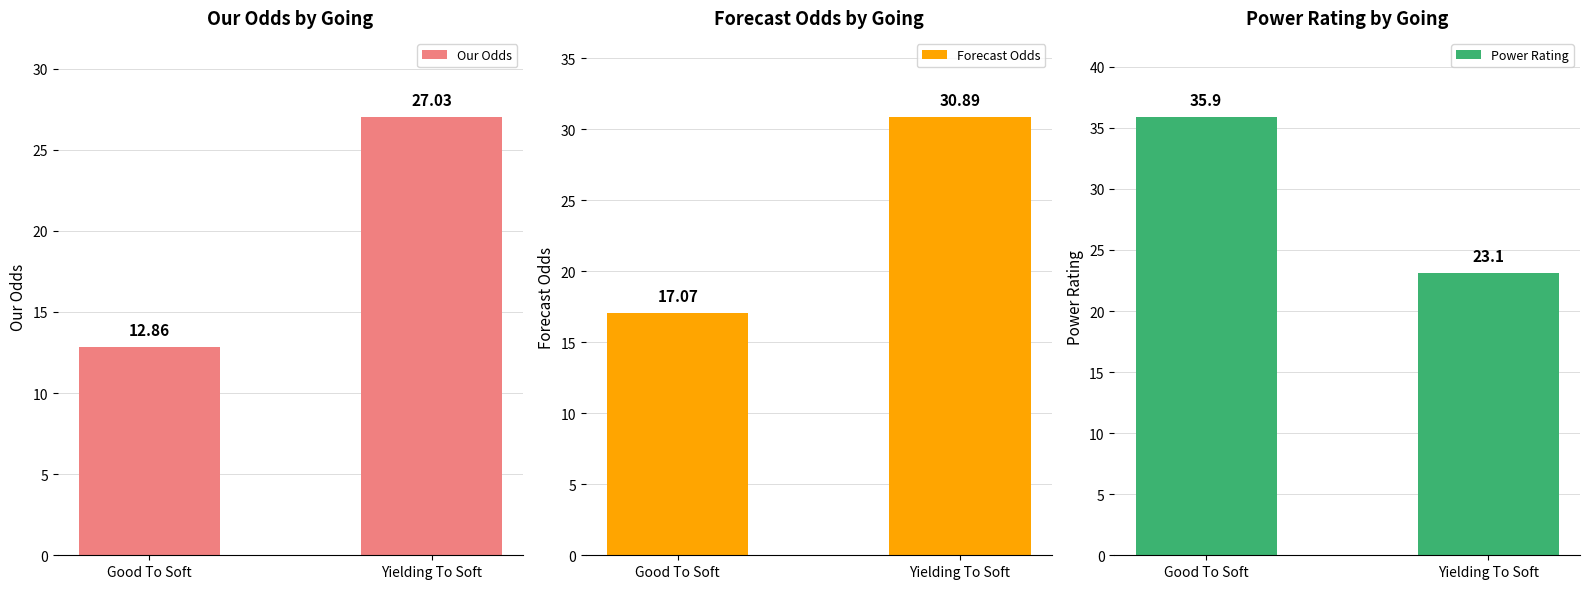

How many bars are there in each group?

3